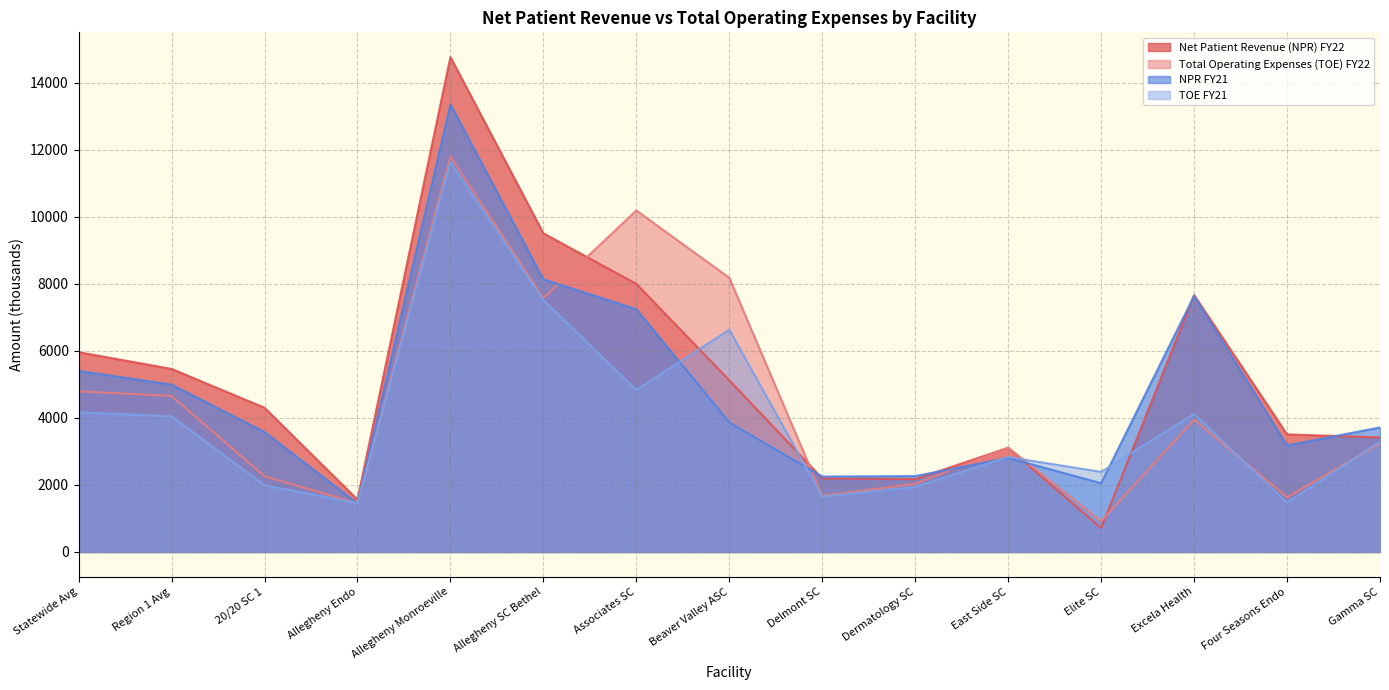

Rank the series at Allegheny Endo from highest to lowest value.

Net Patient Revenue (NPR) FY22, TOE FY21, Total Operating Expenses (TOE) FY22, NPR FY21